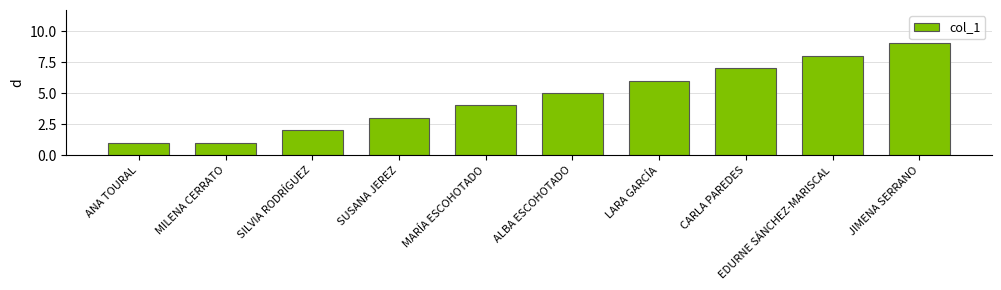

The value at LARA GARCÍA is 9. True or false?

False